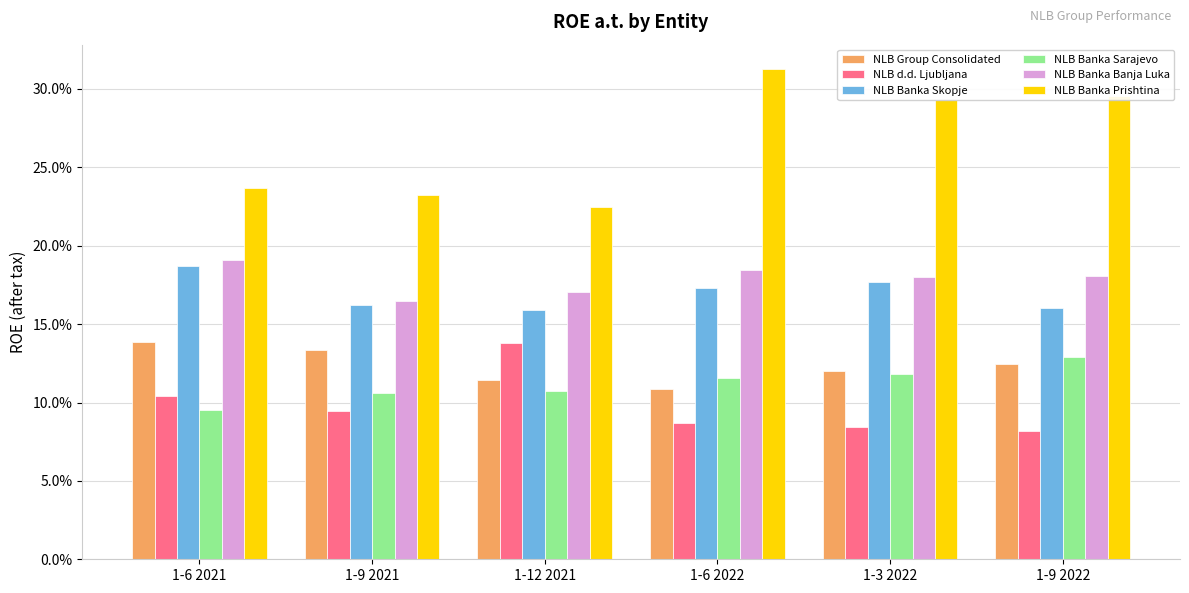

Between 1-6 2022 and 1-9 2022, which is larger?

1-9 2022